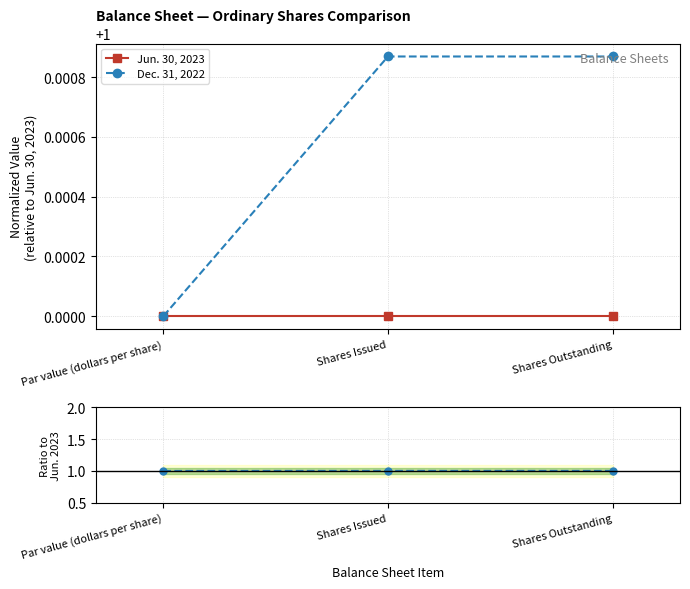

Is this an area chart (filled region under the line)?

No